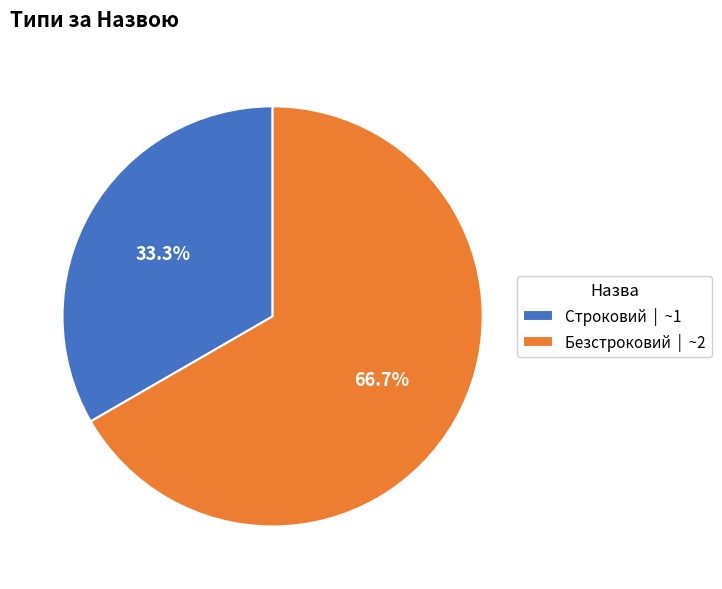

To the nearest percent, what is the difference between the Строковий and Безстроковий slice percentages?

33%